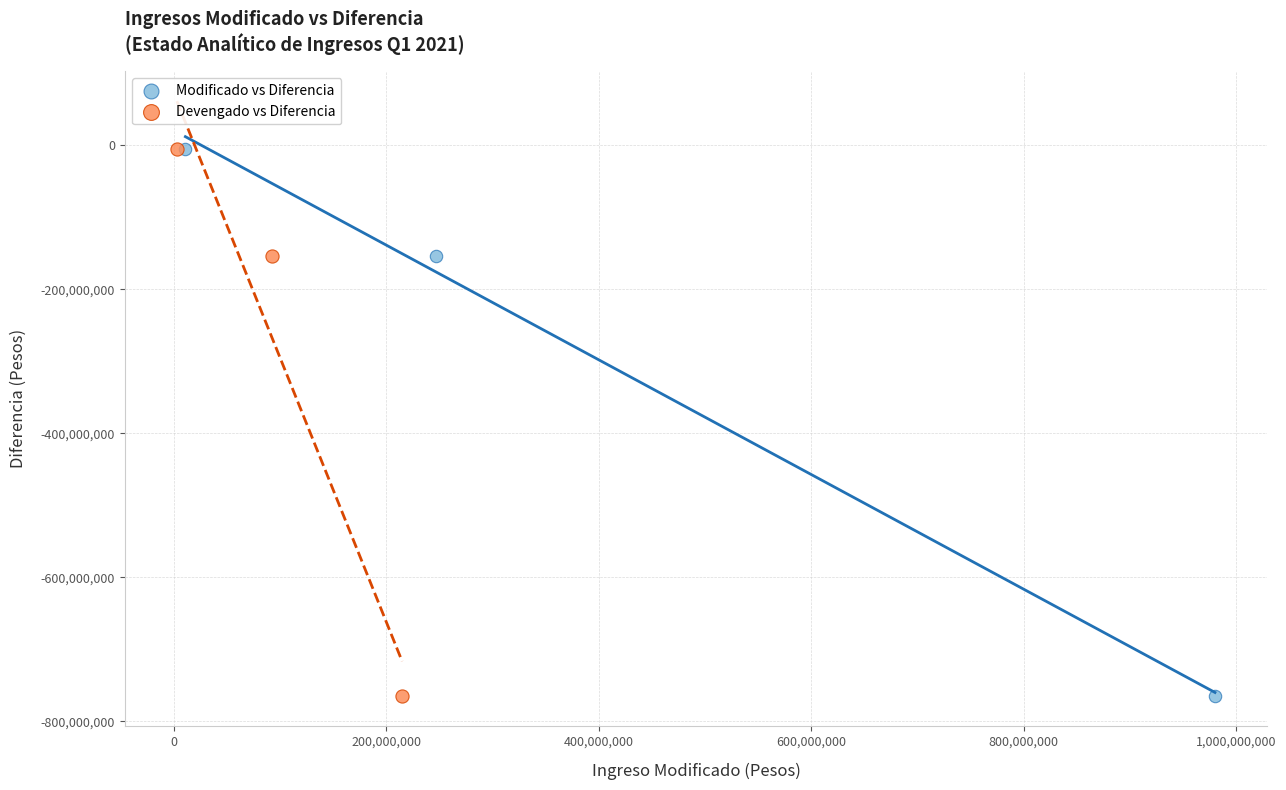

What are all the series names shown in the legend?

Modificado vs Diferencia, Devengado vs Diferencia